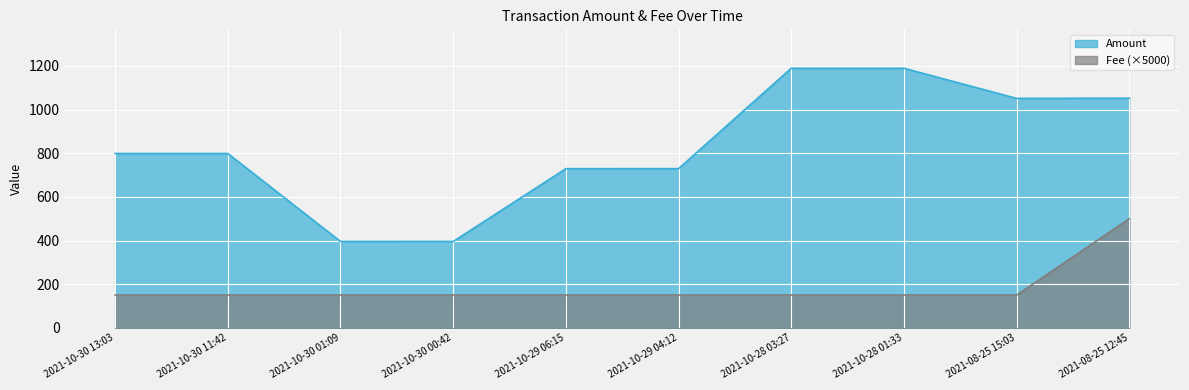

Rank the series by their average value, from lowest to highest.

Fee (×5000), Amount